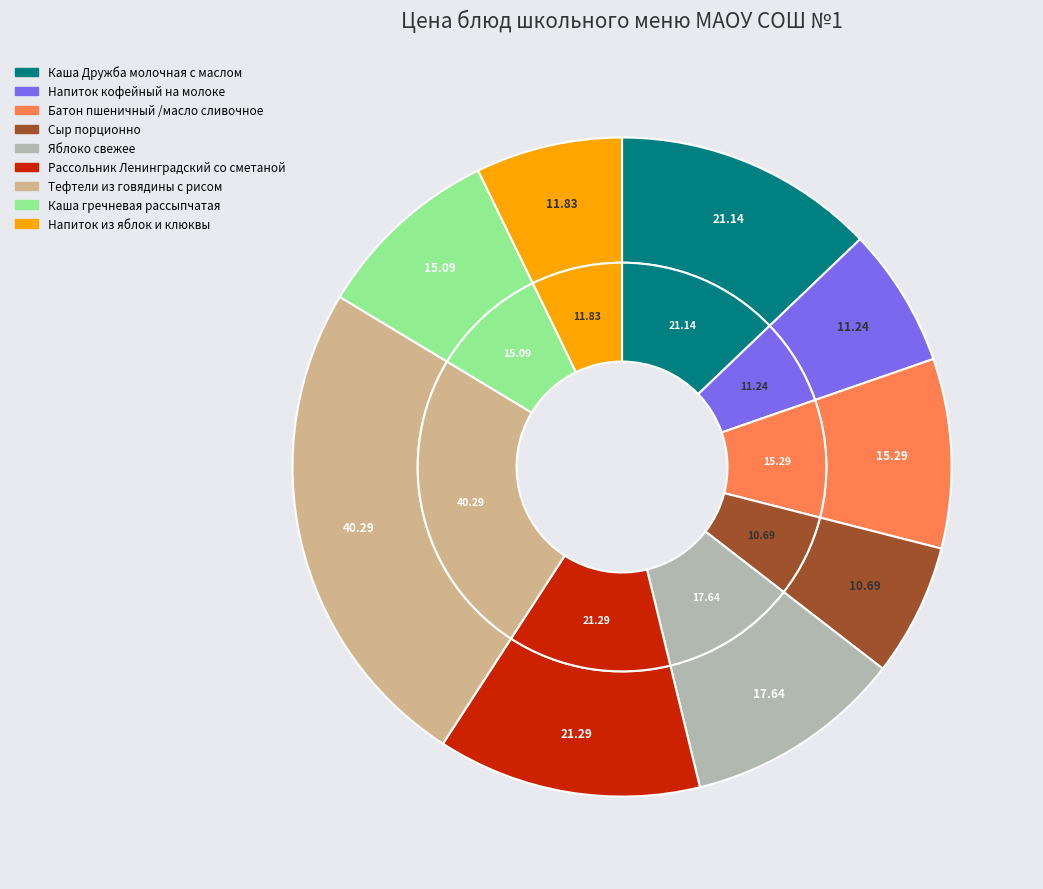

Does Тефтели из говядины с рисом account for over 50% of the chart?

No